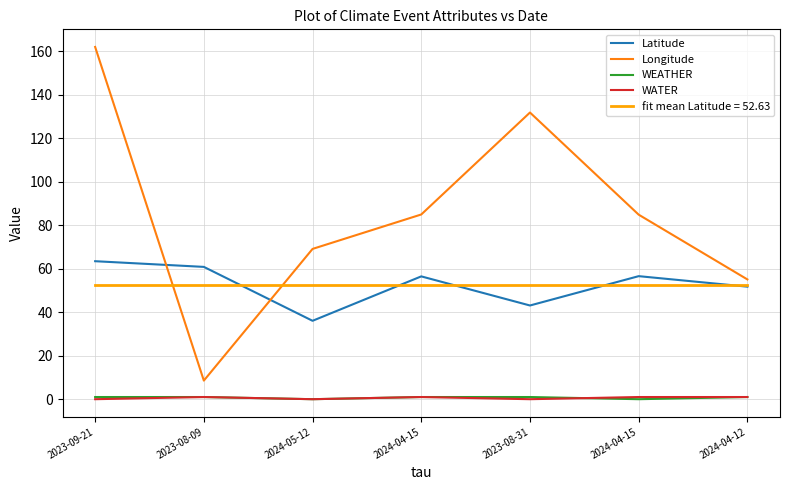

The Longitude series shows 131.9 at 2023-08-31. True or false?

True